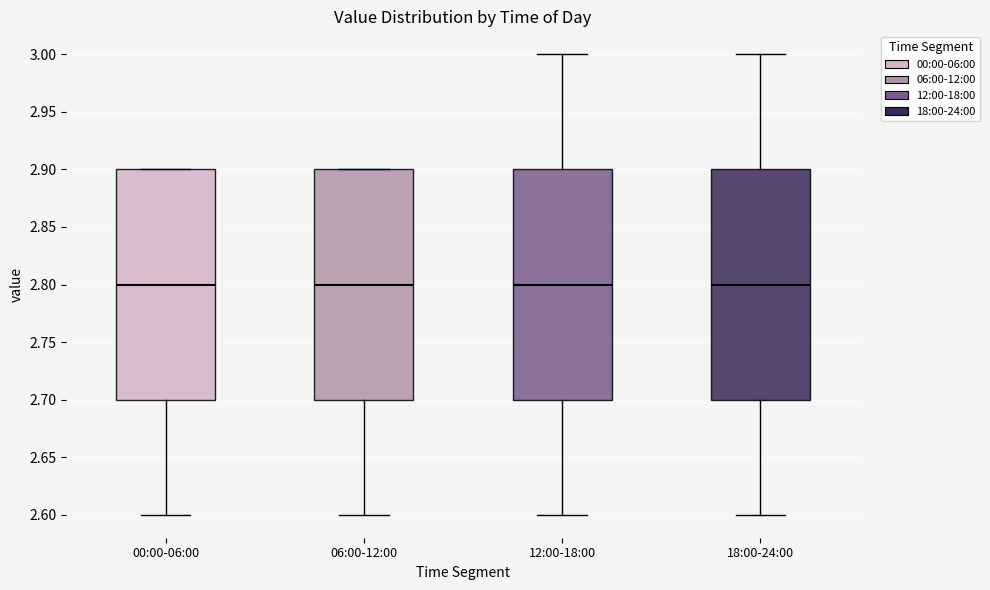

Where does the lower whisker of the box for 00:00-06:00 end on the y-axis? The values are not printed on the chart, so give them approximately, as read against the axis.

2.6